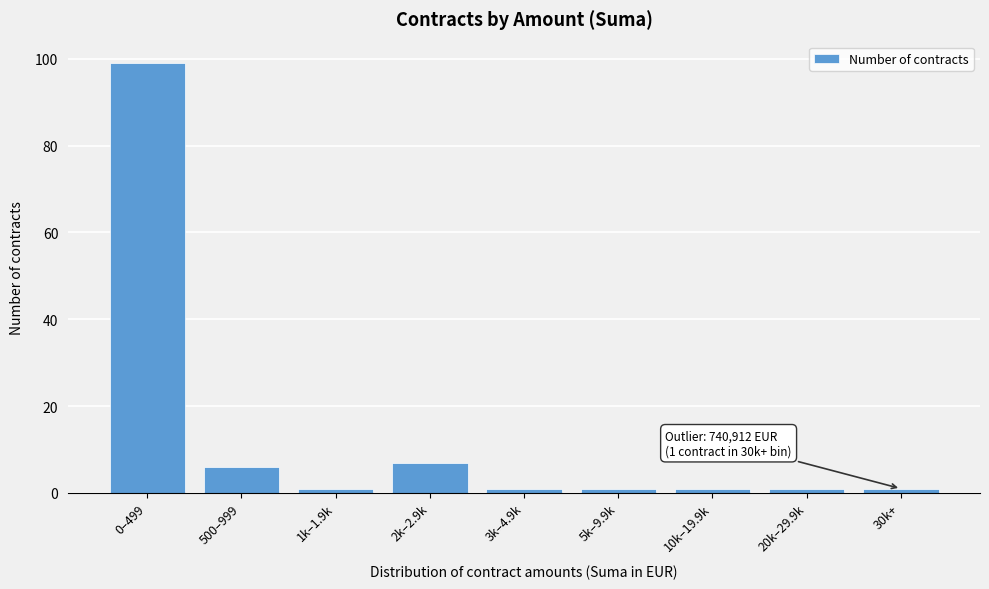

Reading left to right, extract all data points from this chart.

0–499=99	500–999=6	1k–1.9k=1	2k–2.9k=7	3k–4.9k=1	5k–9.9k=1	10k–19.9k=1	20k–29.9k=1	30k+=1